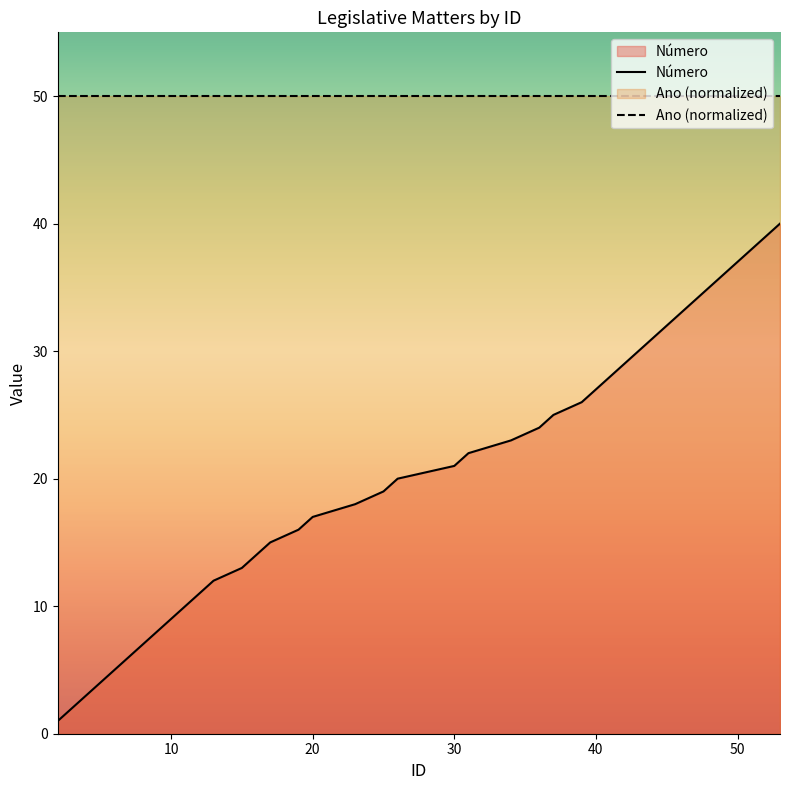

Does the chart have visible grid lines?

No